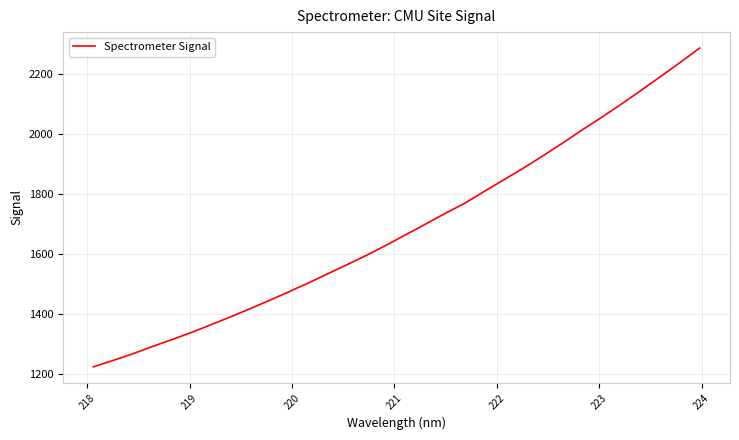

True or false: the data has more than 2 interior local peaks.

False